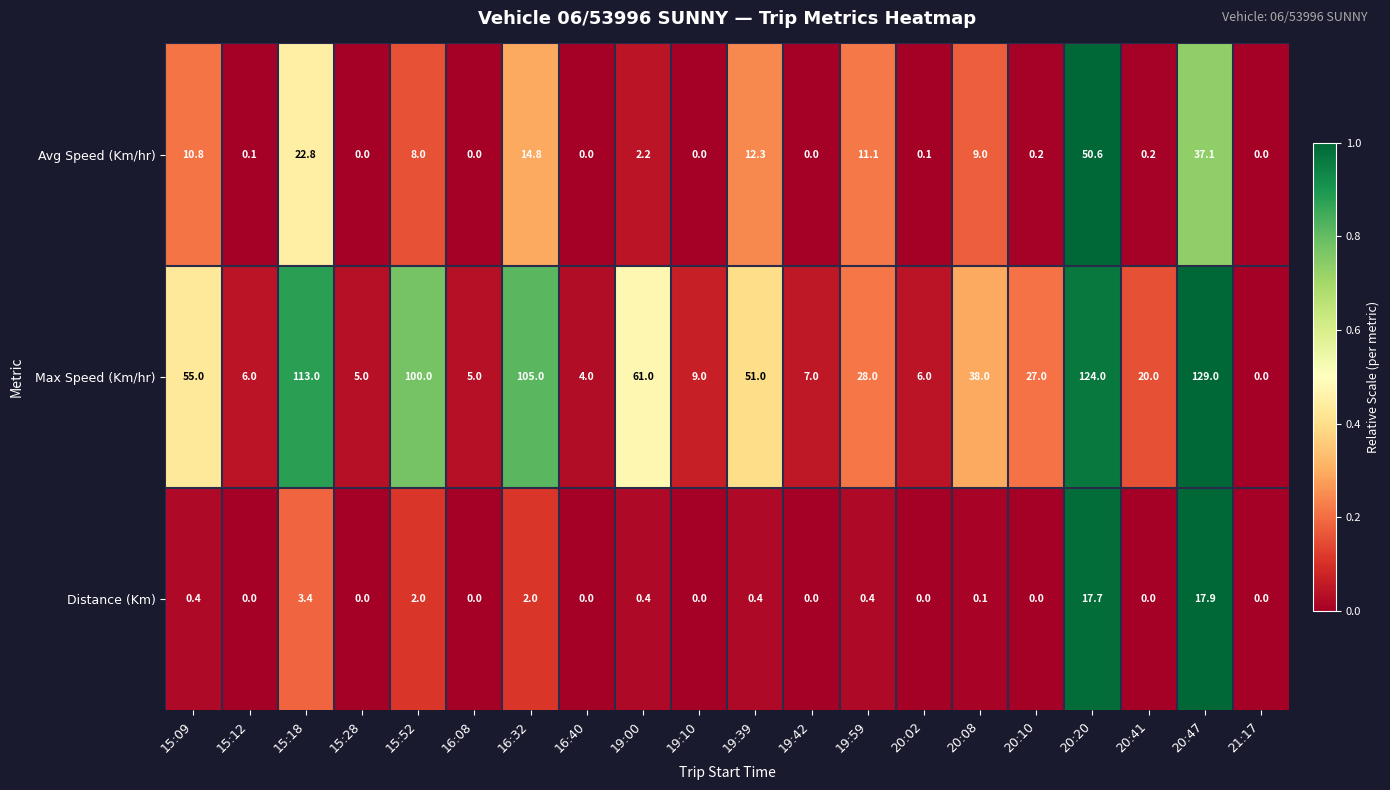

Count the number of categories in the chart.

20